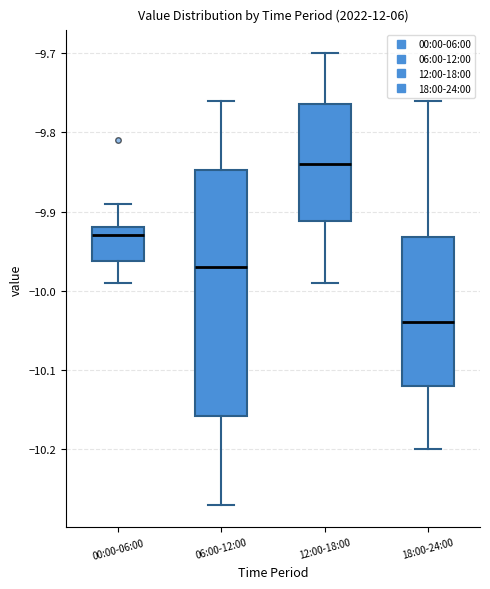

Reading left to right, read every box against the y-axis: the position of its median line, the range the box covers, and the ends of its whiskers. The values are not printed on the chart, so give them approximately, as read against the axis.

00:00-06:00: median -9.93, box -9.96 to -9.92, whiskers -9.99 to -9.89
06:00-12:00: median -9.97, box -10.16 to -9.85, whiskers -10.27 to -9.76
12:00-18:00: median -9.84, box -9.91 to -9.76, whiskers -9.99 to -9.70
18:00-24:00: median -10.04, box -10.12 to -9.93, whiskers -10.20 to -9.76